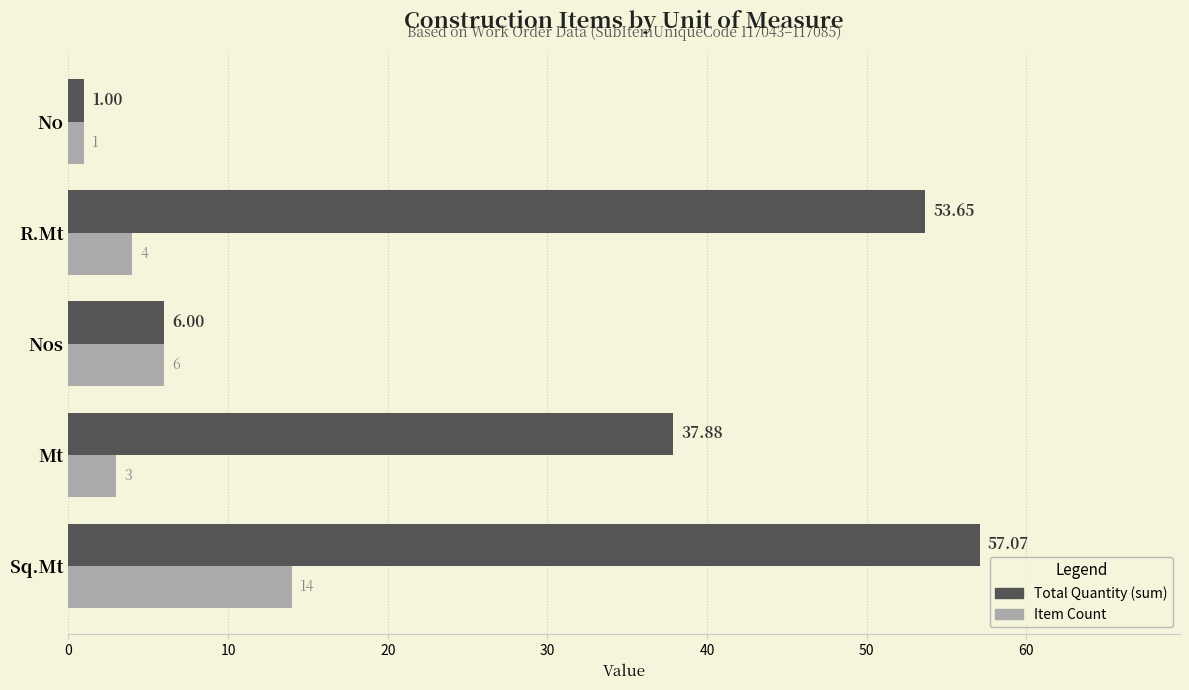

Where is Total Quantity (sum) nearest to the value 29?

Mt